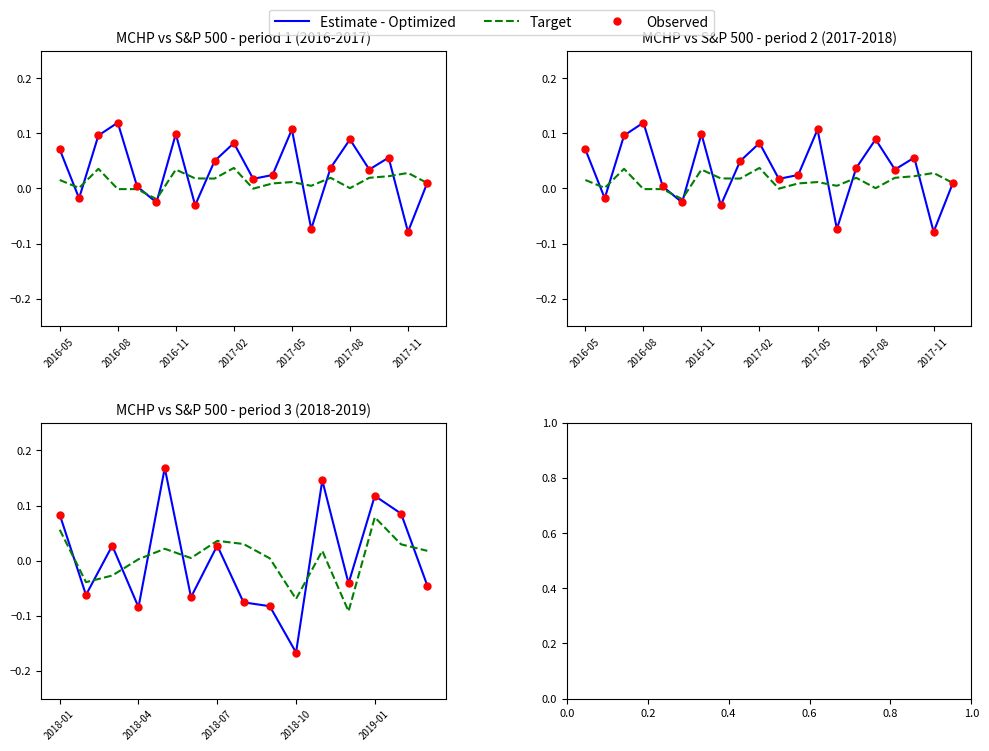

Which series contains the highest Y value?

Estimate - Optimized